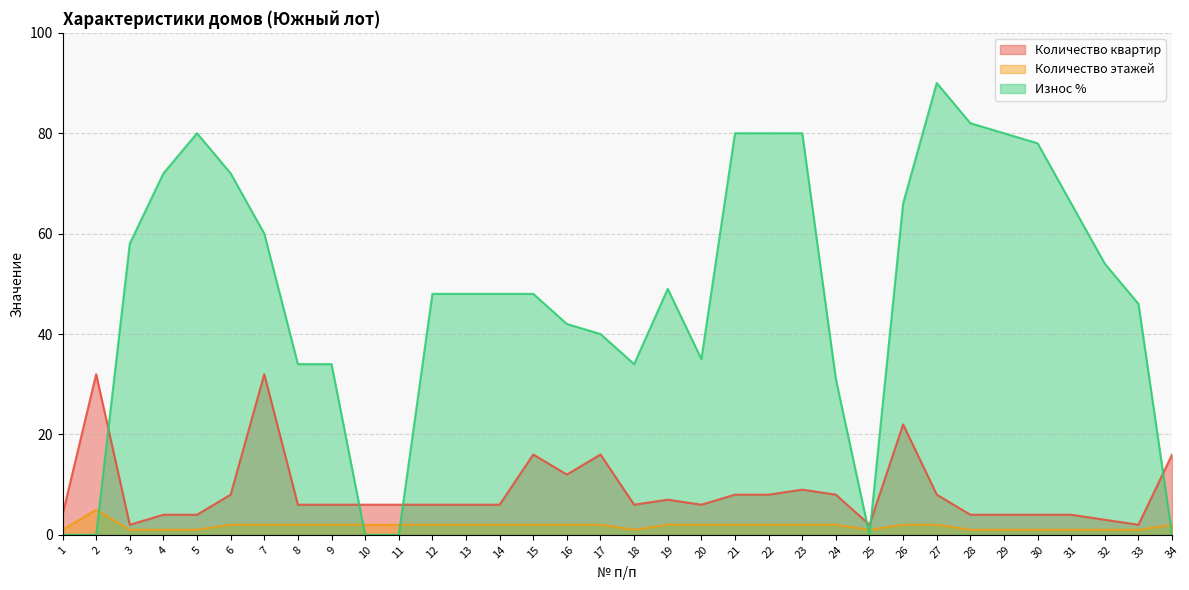

What are all the series names shown in the legend?

Количество квартир, Количество этажей, Износ %